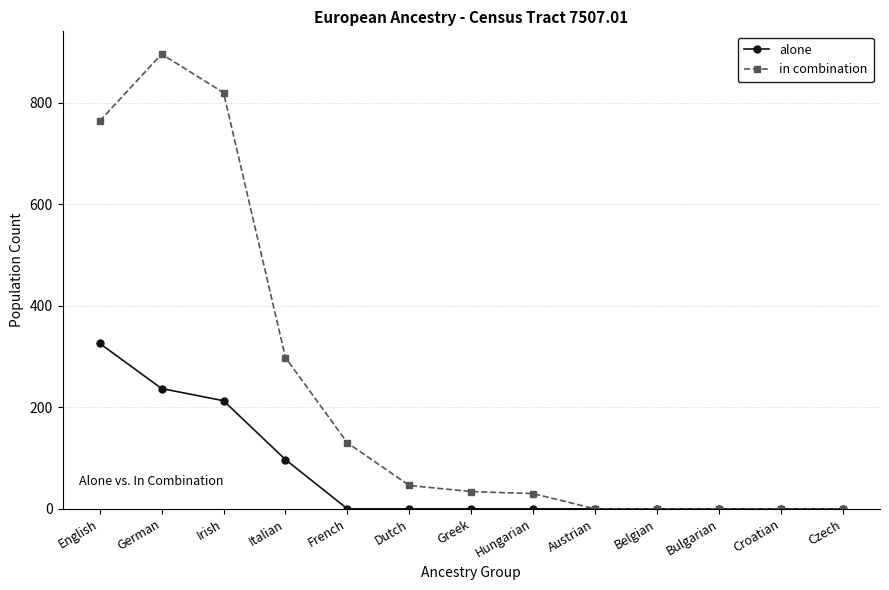

What is the label of the 7th point from the right?

Greek